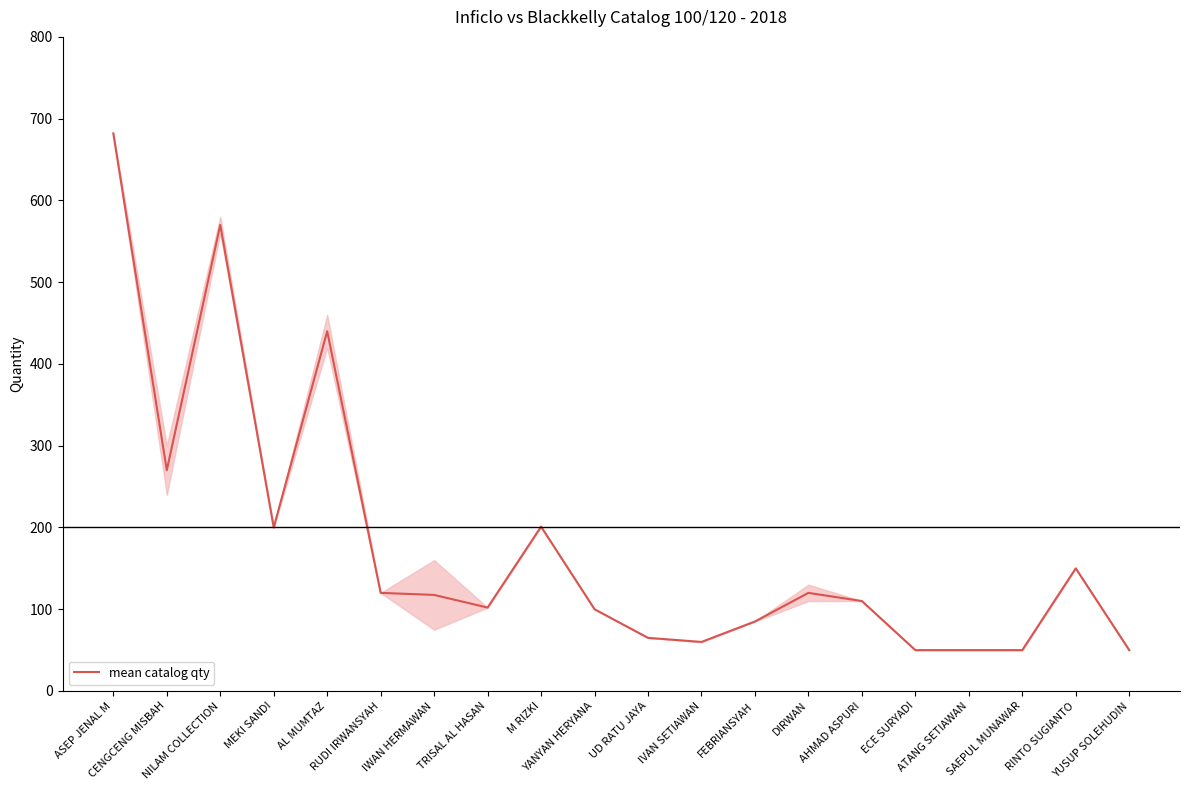

What is the smallest value displayed?

50.0